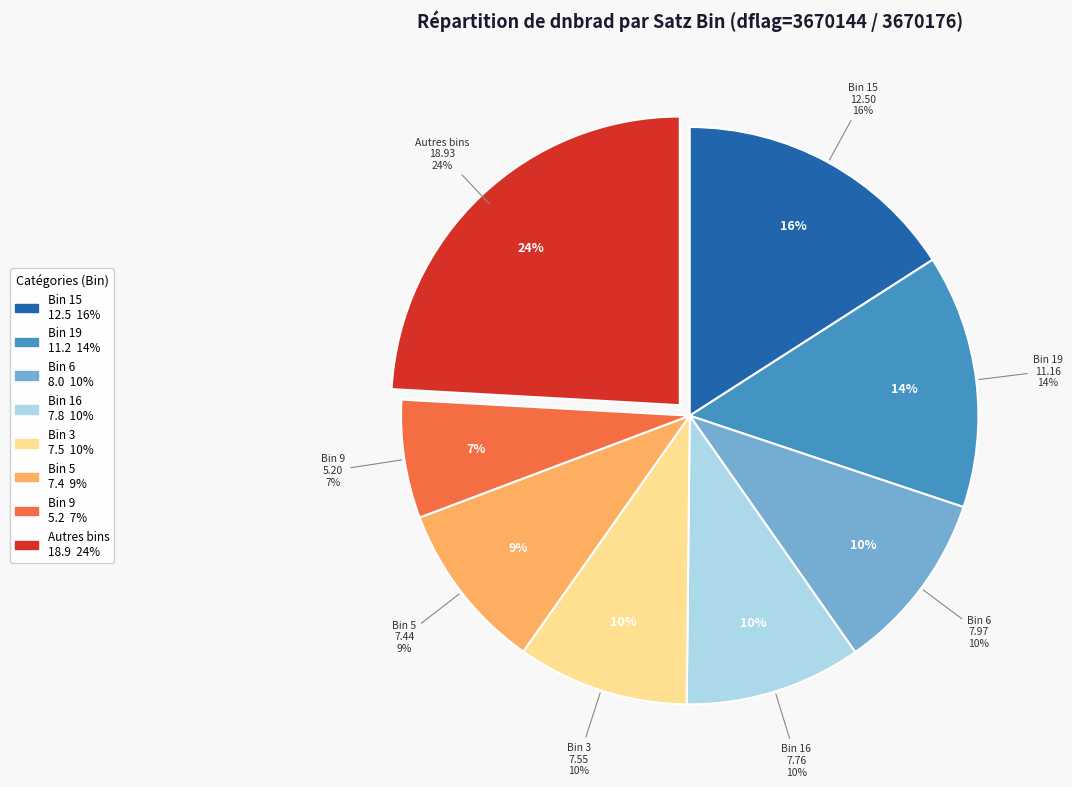

Is it true that 3670176 is 11% of the pie?

False